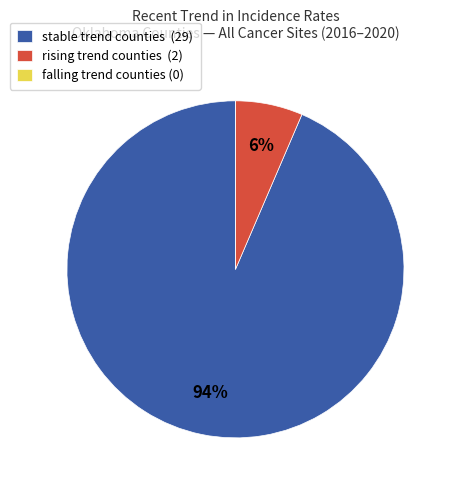

To the nearest percent, what is the average slice percentage?

33%